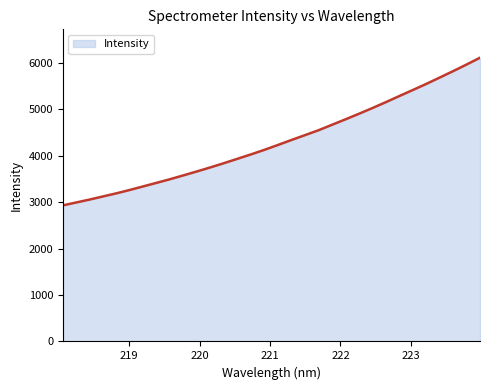

What is the greatest value displayed?

6113.6